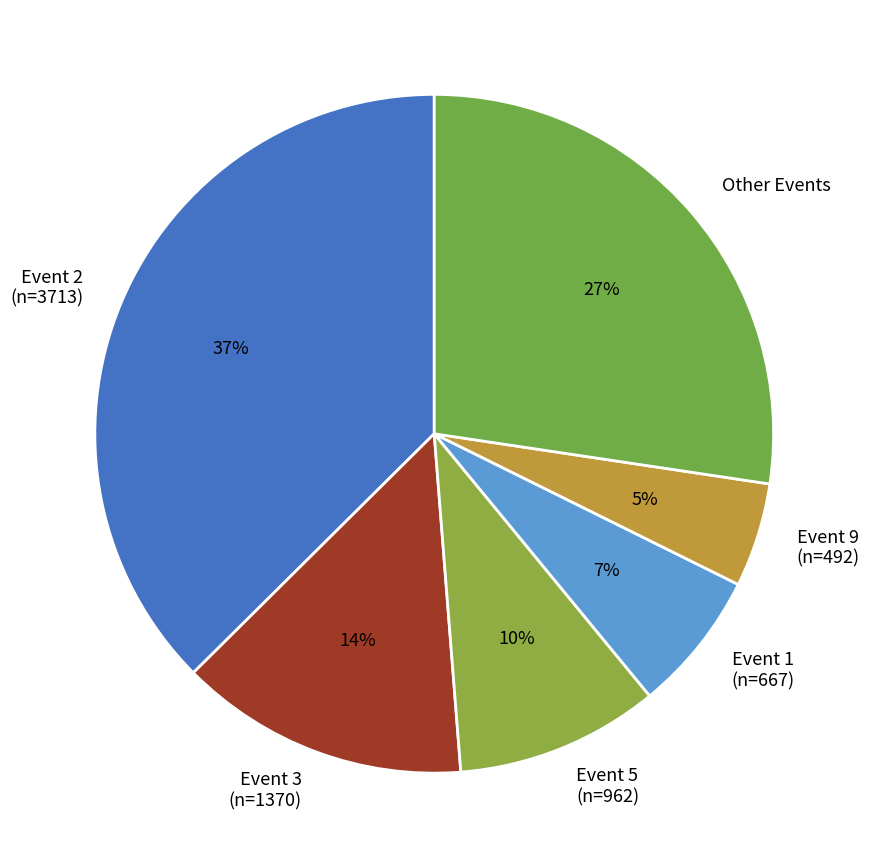

Combined, do Event 1 (n=667) and Event 3 (n=1370) account for over 50%?

No